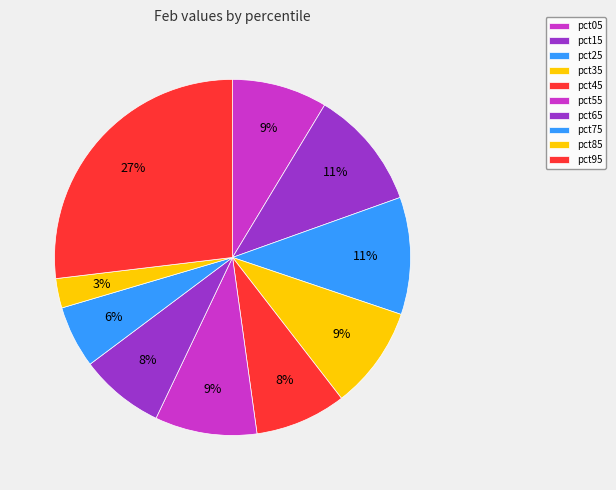

Rank the categories by value from highest to lowest.

pct95, pct15, pct25, pct35, pct55, pct05, pct45, pct65, pct75, pct85